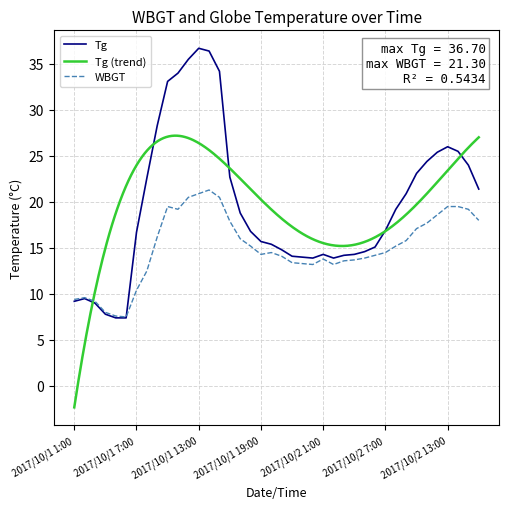

How many interior local peaks does the Tg series have?

4